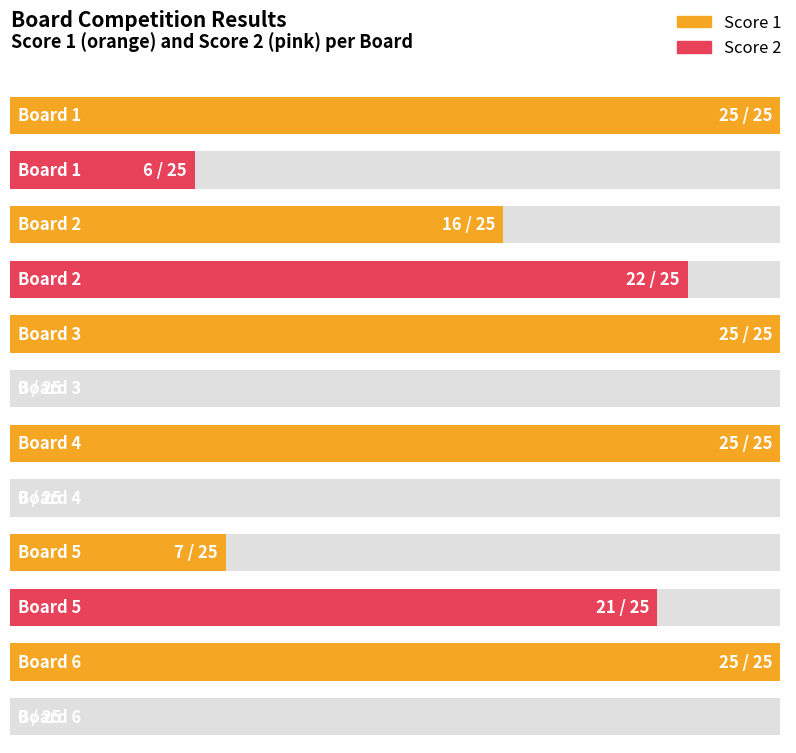

Is it true that Score 1 equals 17 at Board 4?

False